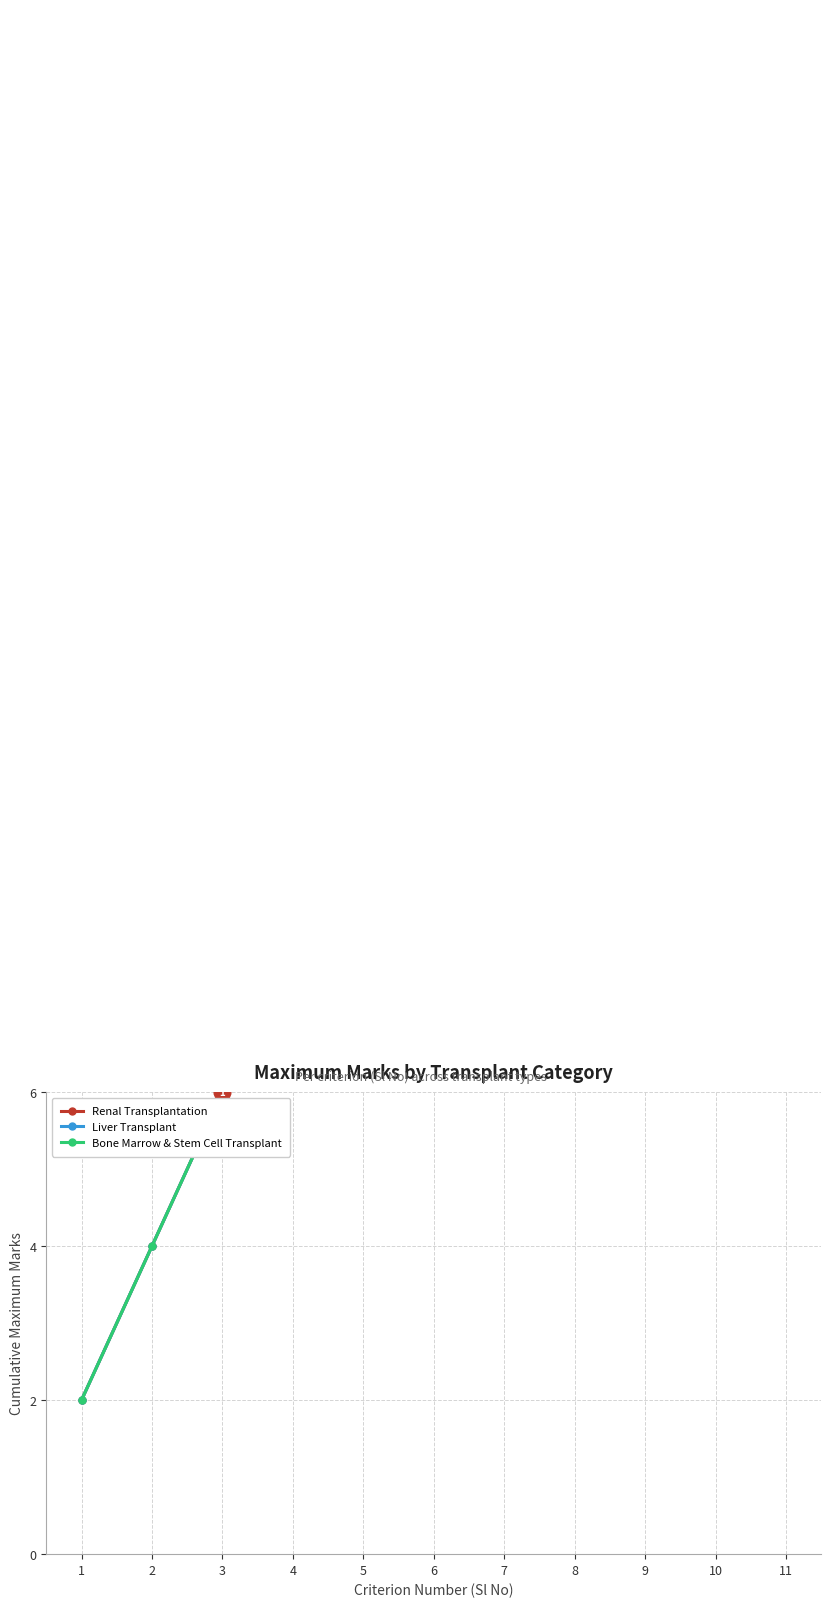

Which category has the lowest value across all series?

1